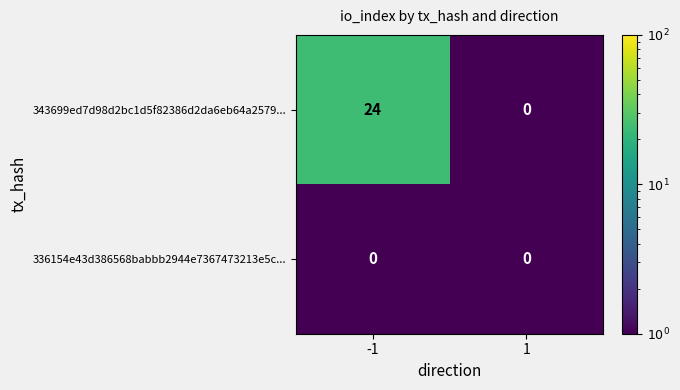

At which category is the sum across all series the highest?

-1